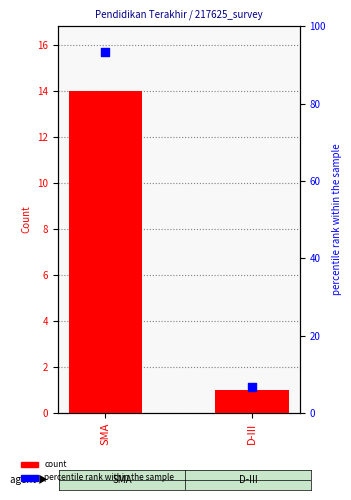

At which category is the sum across all series the highest?

SMA